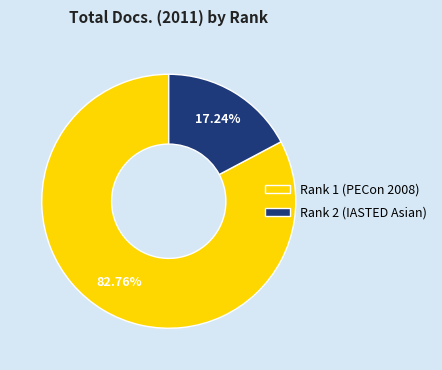

To the nearest percent, what is the combined percentage of Rank 1 (PECon 2008) and Rank 2 (IASTED Asian)?

100%